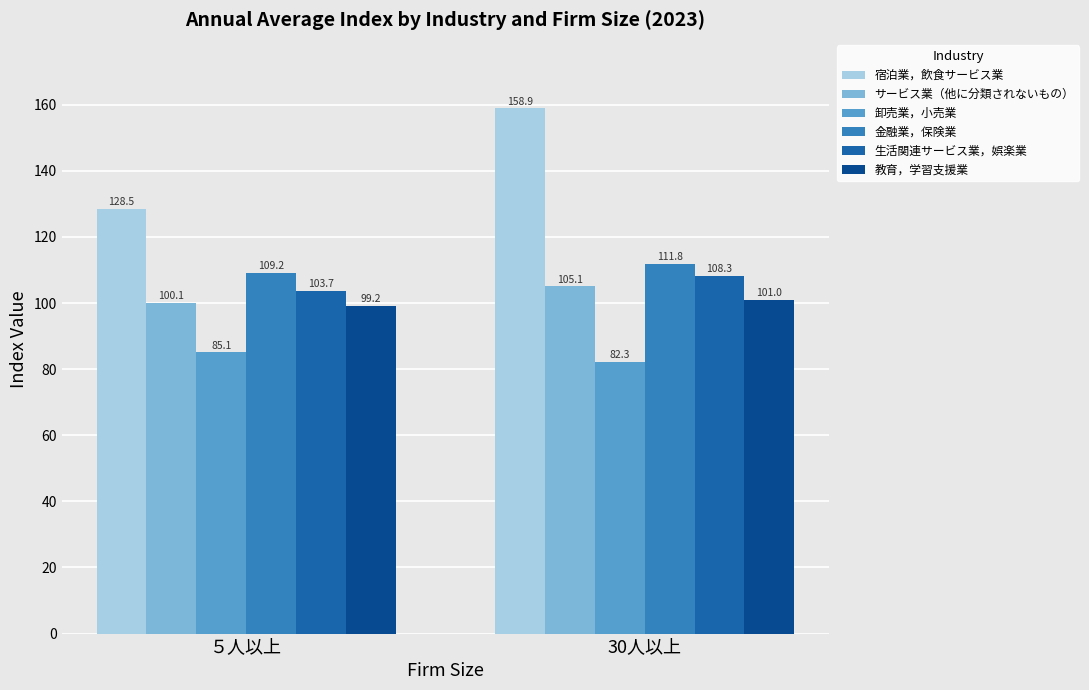

What is the sum of the サービス業（他に分類されないもの） values at ５人以上 and 30人以上?

205.2